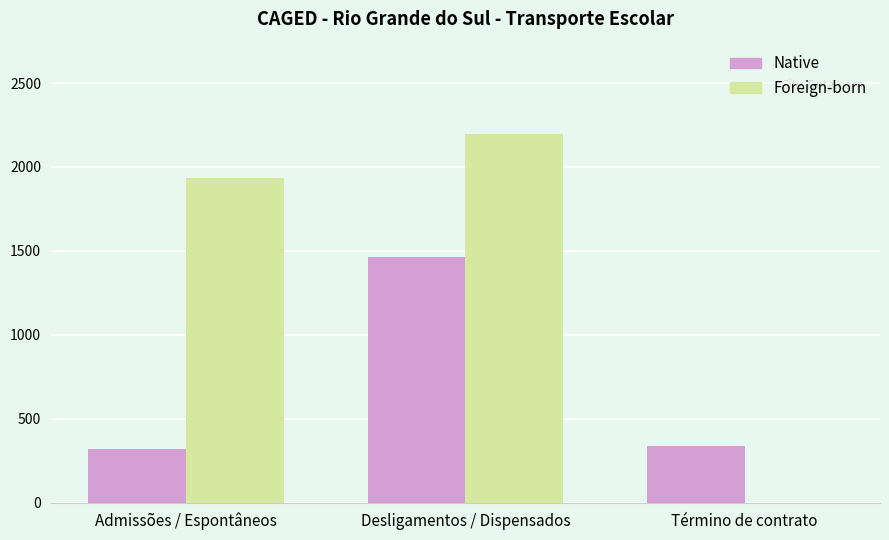

Which series has the largest total across all categories?

Foreign-born